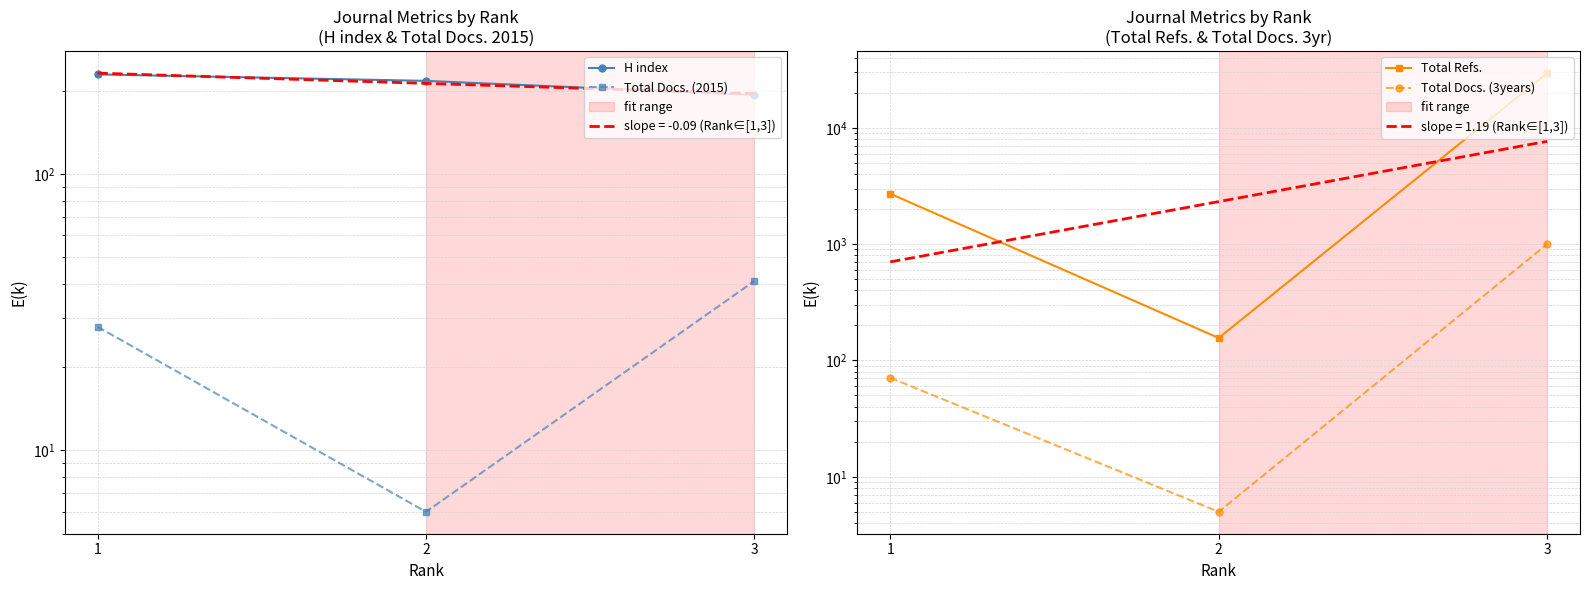

Reading left to right, transcribe all the data shown in this chart.

H index: 1=229	2=217	3=193
Total Docs. (2015): 1=28	2=6	3=41
Total Refs.: 1=2711	2=156	3=29494
Total Docs. (3years): 1=71	2=5	3=1000